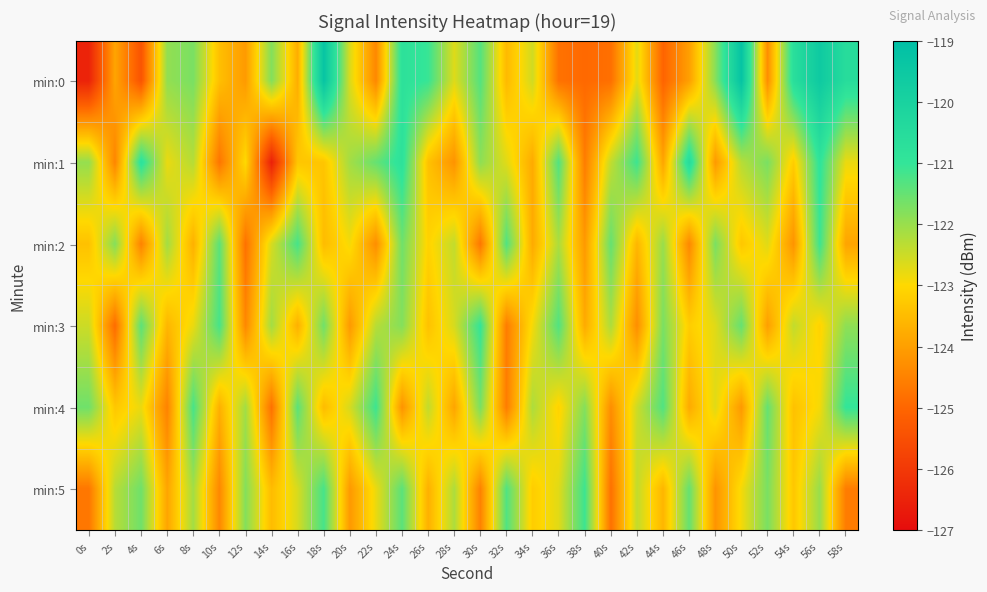

Reading left to right, transcribe all the data shown in this chart.

min:0: 0s=-126.5	2s=-123.9	4s=-125.4	6s=-121.9	8s=-121.7	10s=-123.4	12s=-124.1	14s=-121.8	16s=-123.7	18s=-119.3	20s=-122.6	22s=-124.4	24s=-120.8	26s=-121.1	28s=-122.7	30s=-121.3	32s=-123.5	34s=-122.5	36s=-124.8	38s=-124.9	40s=-124.8	42s=-122.7	44s=-125.0	46s=-124.0	48s=-121.8	50s=-119.2	52s=-124.3	54s=-120.6	56s=-119.6	58s=-120.6
min:1: 0s=-122.0	2s=-124.5	4s=-120.8	6s=-122.8	8s=-122.3	10s=-124.7	12s=-123.0	14s=-126.5	16s=-123.3	18s=-123.3	20s=-122.1	22s=-121.5	24s=-120.8	26s=-123.4	28s=-124.2	30s=-121.9	32s=-122.7	34s=-123.8	36s=-121.3	38s=-124.6	40s=-122.4	42s=-121.1	44s=-123.9	46s=-120.5	48s=-124.1	50s=-122.3	52s=-121.7	54s=-123.2	56s=-120.9	58s=-122.8
min:2: 0s=-123.4	2s=-121.8	4s=-124.5	6s=-122.1	8s=-123.7	10s=-121.4	12s=-124.8	14s=-122.6	16s=-121.2	18s=-123.5	20s=-122.9	22s=-124.3	24s=-121.6	26s=-123.1	28s=-122.4	30s=-124.7	32s=-121.3	34s=-123.8	36s=-122.2	38s=-124.1	40s=-121.5	42s=-123.6	44s=-122.0	46s=-124.4	48s=-121.7	50s=-123.3	52s=-122.7	54s=-124.2	56s=-121.1	58s=-123.9
min:3: 0s=-122.5	2s=-124.9	4s=-121.4	6s=-123.6	8s=-122.8	10s=-121.2	12s=-124.4	14s=-122.1	16s=-123.7	18s=-121.6	20s=-124.1	22s=-122.3	24s=-121.8	26s=-123.4	28s=-122.6	30s=-121.0	32s=-124.6	34s=-122.9	36s=-121.3	38s=-123.8	40s=-122.2	42s=-124.3	44s=-121.7	46s=-123.2	48s=-122.7	50s=-121.5	52s=-124.0	54s=-122.4	56s=-123.1	58s=-121.9
min:4: 0s=-121.6	2s=-123.3	4s=-122.8	6s=-124.5	8s=-121.2	10s=-123.7	12s=-122.1	14s=-124.8	16s=-121.4	18s=-123.5	20s=-122.6	22s=-121.1	24s=-124.2	26s=-122.4	28s=-123.9	30s=-121.7	32s=-124.6	34s=-122.2	36s=-123.1	38s=-121.8	40s=-124.3	42s=-122.5	44s=-121.3	46s=-123.8	48s=-122.7	50s=-124.1	52s=-121.5	54s=-123.4	56s=-122.9	58s=-121.0
min:5: 0s=-124.7	2s=-122.3	4s=-121.6	6s=-123.9	8s=-122.1	10s=-124.4	12s=-121.8	14s=-123.5	16s=-122.6	18s=-121.2	20s=-124.1	22s=-122.8	24s=-121.4	26s=-123.7	28s=-122.2	30s=-124.5	32s=-121.3	34s=-123.2	36s=-122.7	38s=-121.1	40s=-124.8	42s=-122.4	44s=-123.6	46s=-121.5	48s=-124.2	50s=-122.9	52s=-121.7	54s=-123.3	56s=-122.0	58s=-124.6